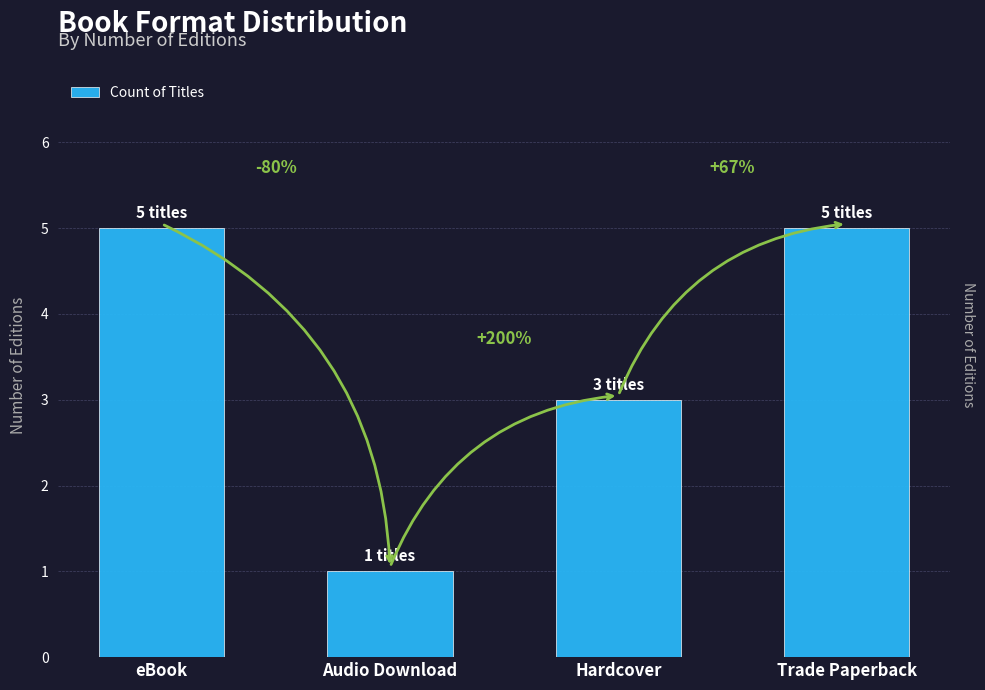

Are the bars horizontal?

No